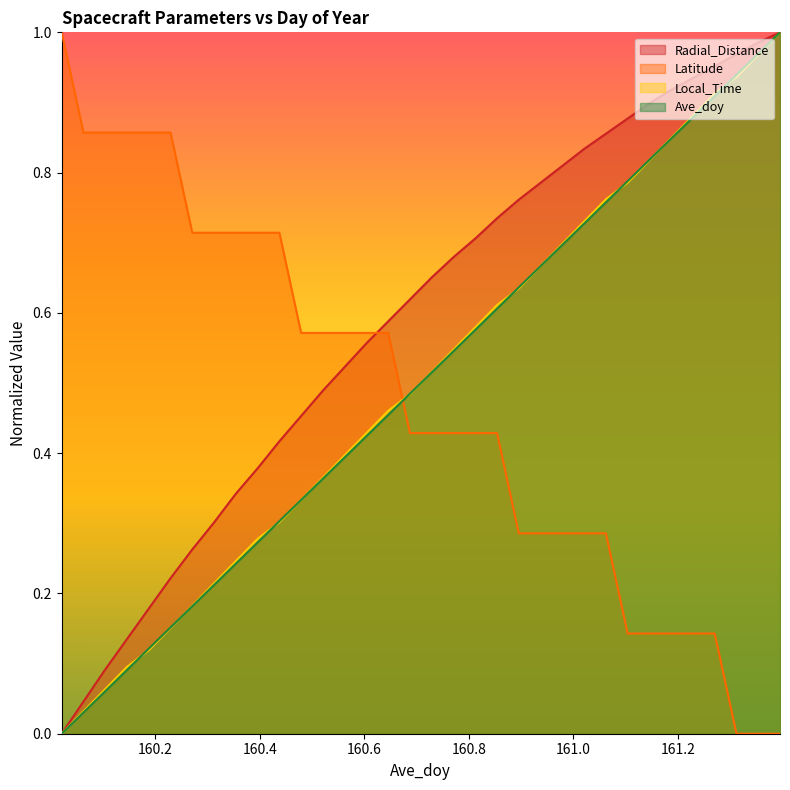

What are all the series names shown in the legend?

Radial_Distance, Latitude, Local_Time, Ave_doy